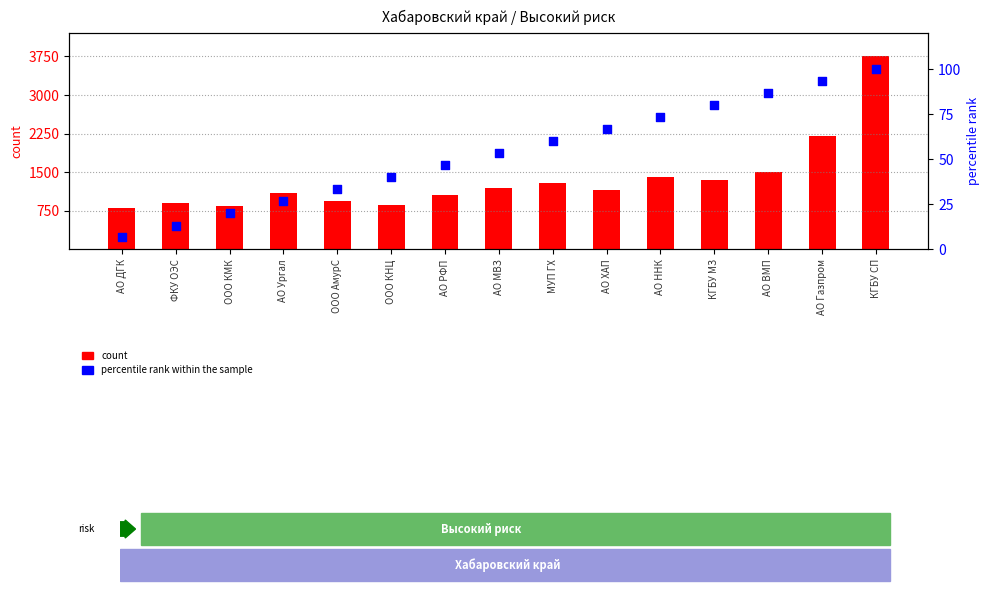

Which series has the largest total across all categories?

count